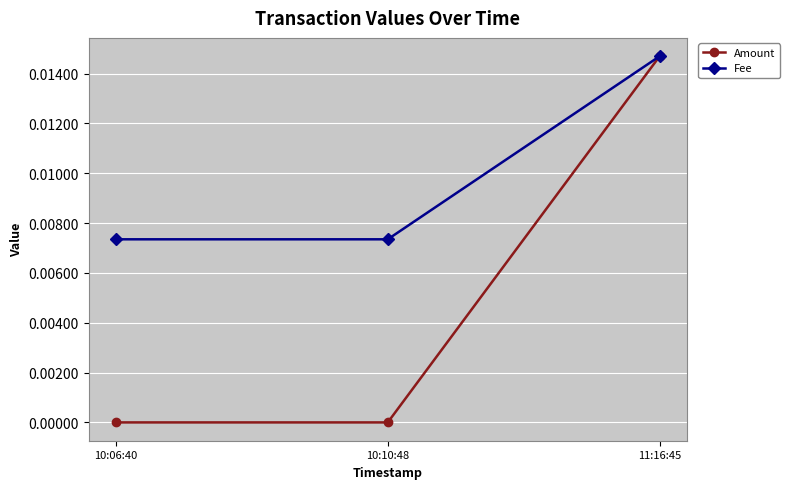

At which category is the sum across all series the highest?

11:16:45